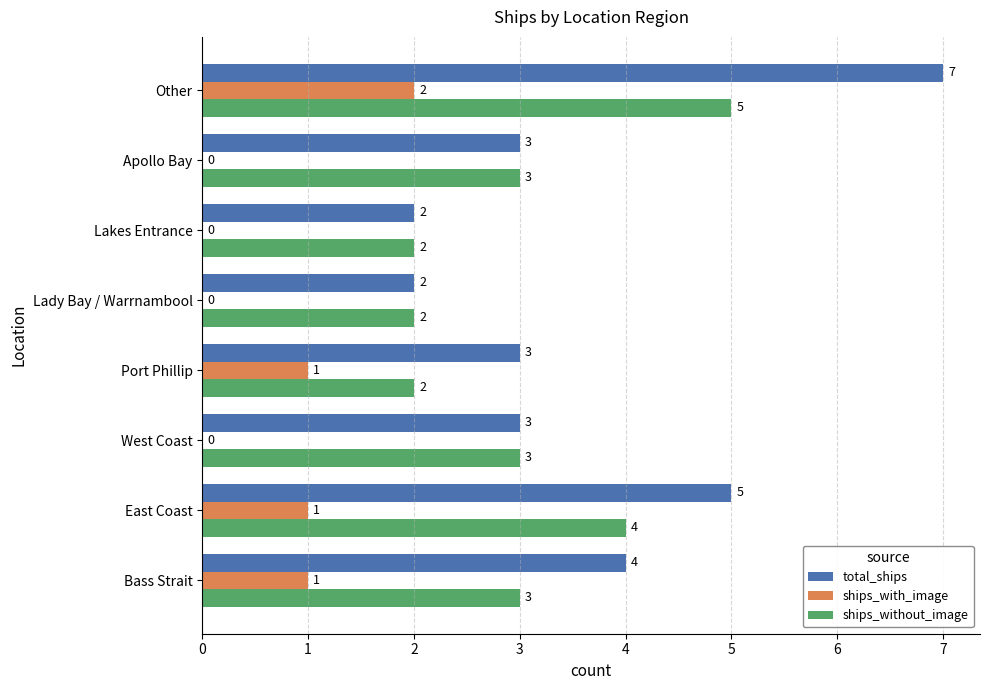

What is the maximum value shown in the chart?

7